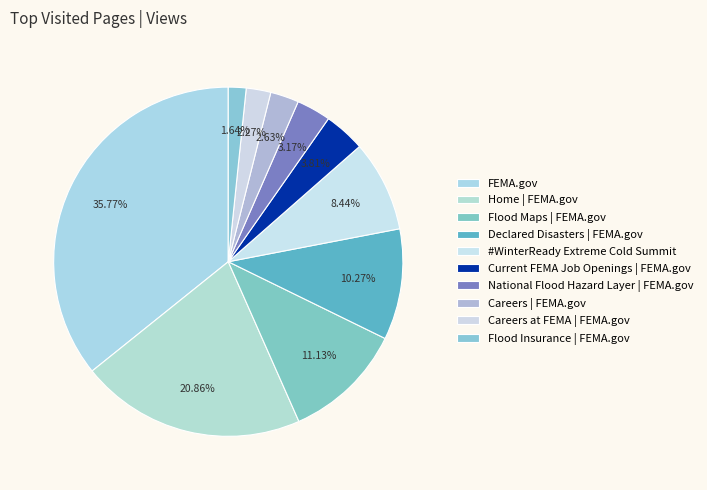

Rank the categories by value from highest to lowest.

FEMA.gov, Home | FEMA.gov, Flood Maps | FEMA.gov, Declared Disasters | FEMA.gov, #WinterReady Extreme Cold Summit, Current FEMA Job Openings | FEMA.gov, National Flood Hazard Layer | FEMA.gov, Careers | FEMA.gov, Careers at FEMA | FEMA.gov, Flood Insurance | FEMA.gov